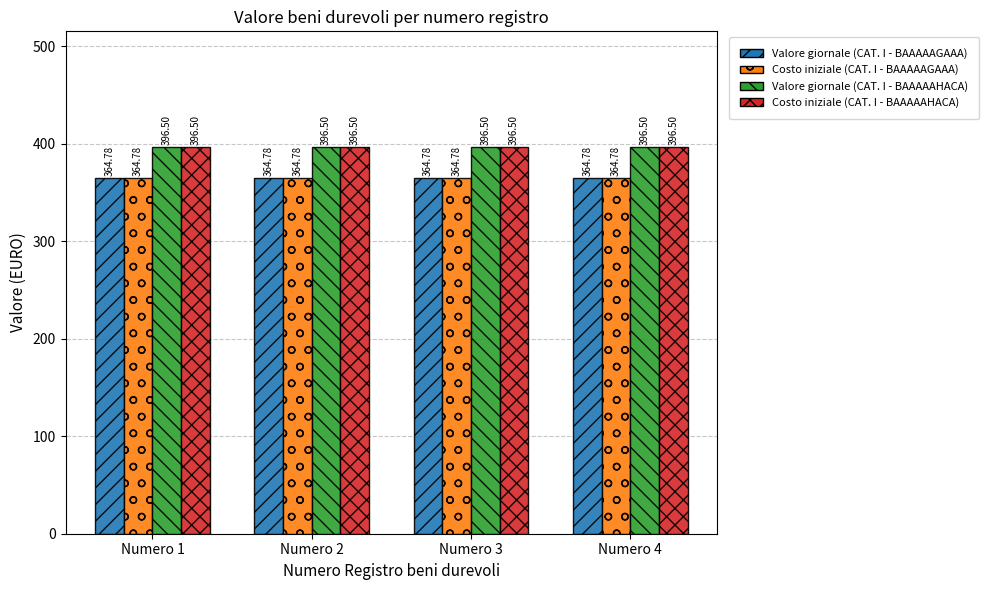

What is the value of the Costo iniziale (CAT. I - BAAAAAGAAA) bar at the 3rd from the left?

364.8